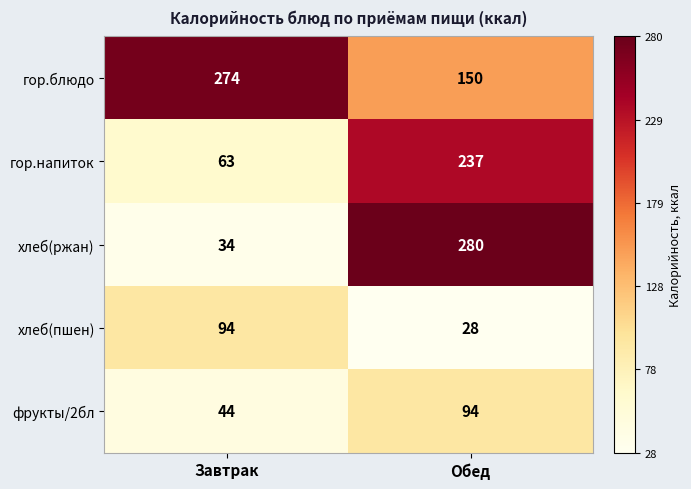

At which category does the chart reach its peak across all series?

Обед